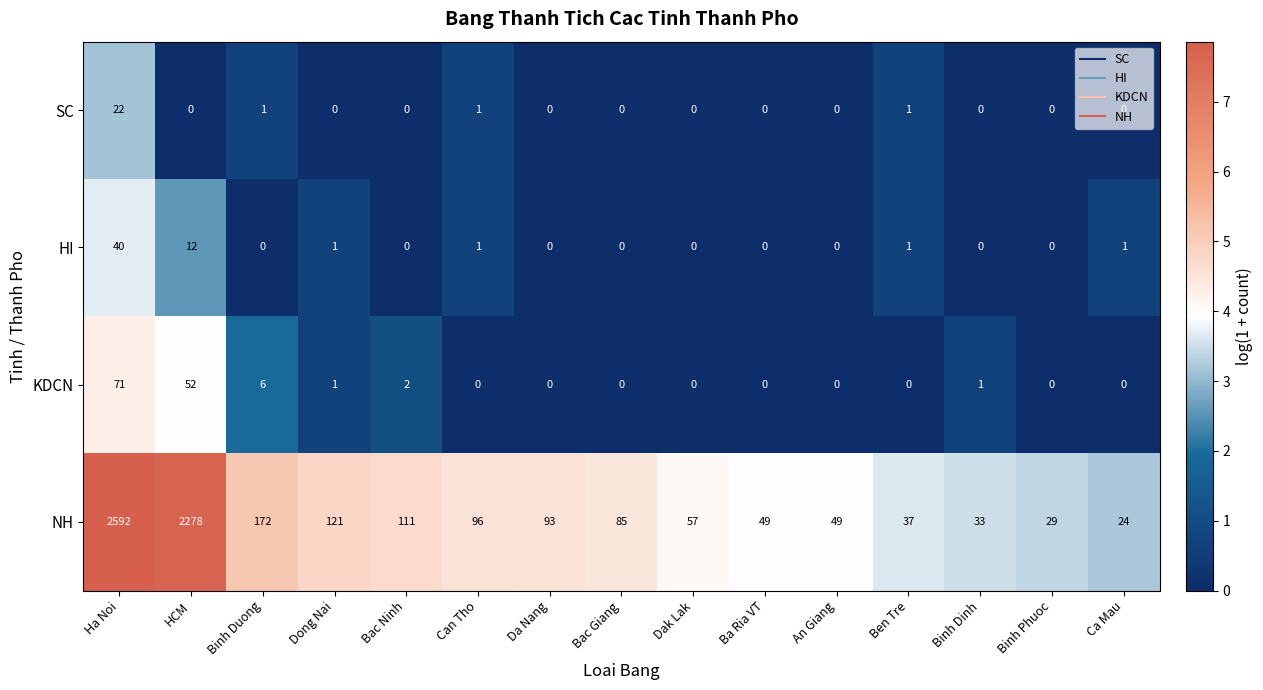

What is the difference between the KDCN values at Ca Mau and Ha Noi?

71